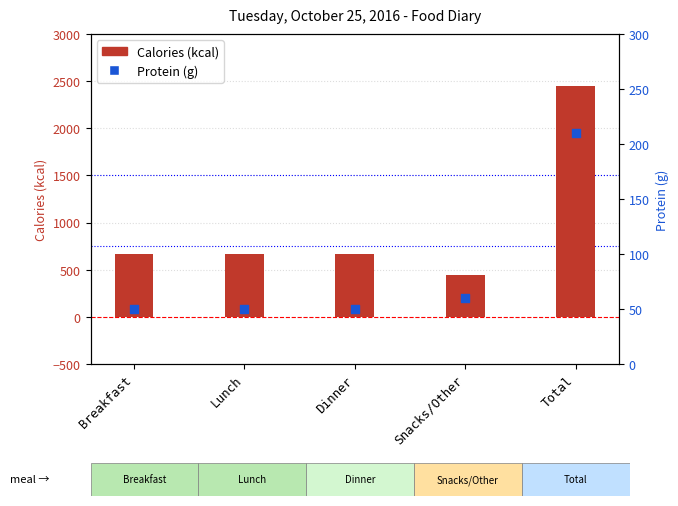

At how many categories does at least one series exceed 1709?

1